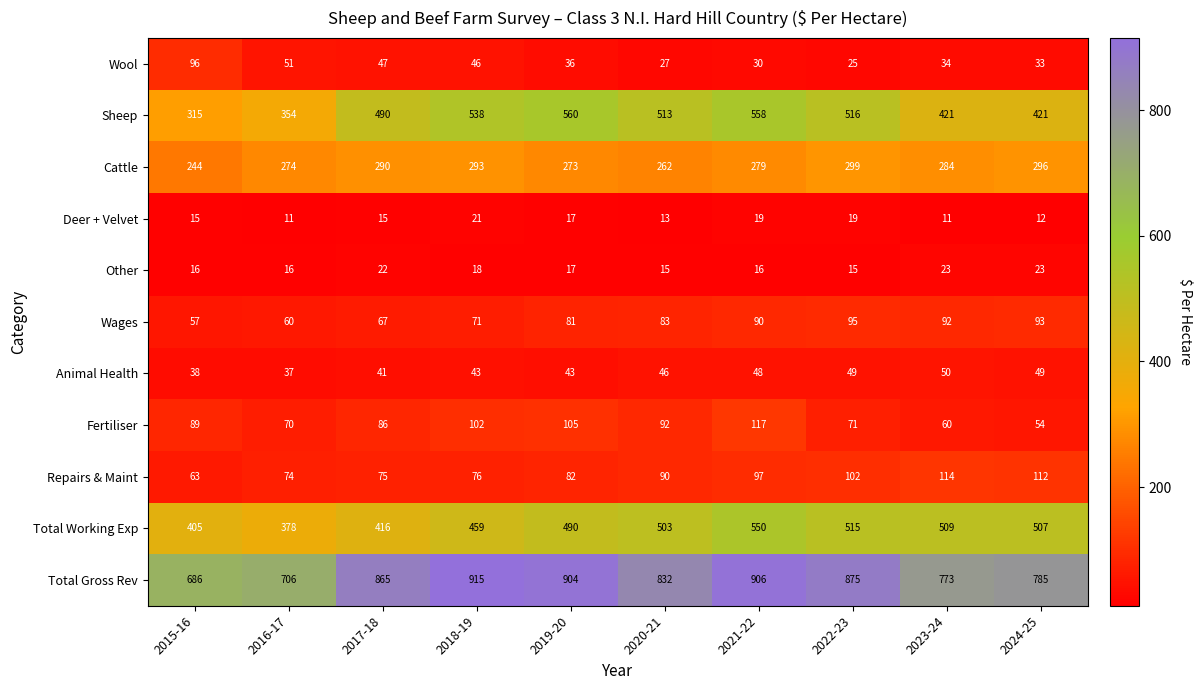

At which label does Sheep first exceed 513?

2018-19